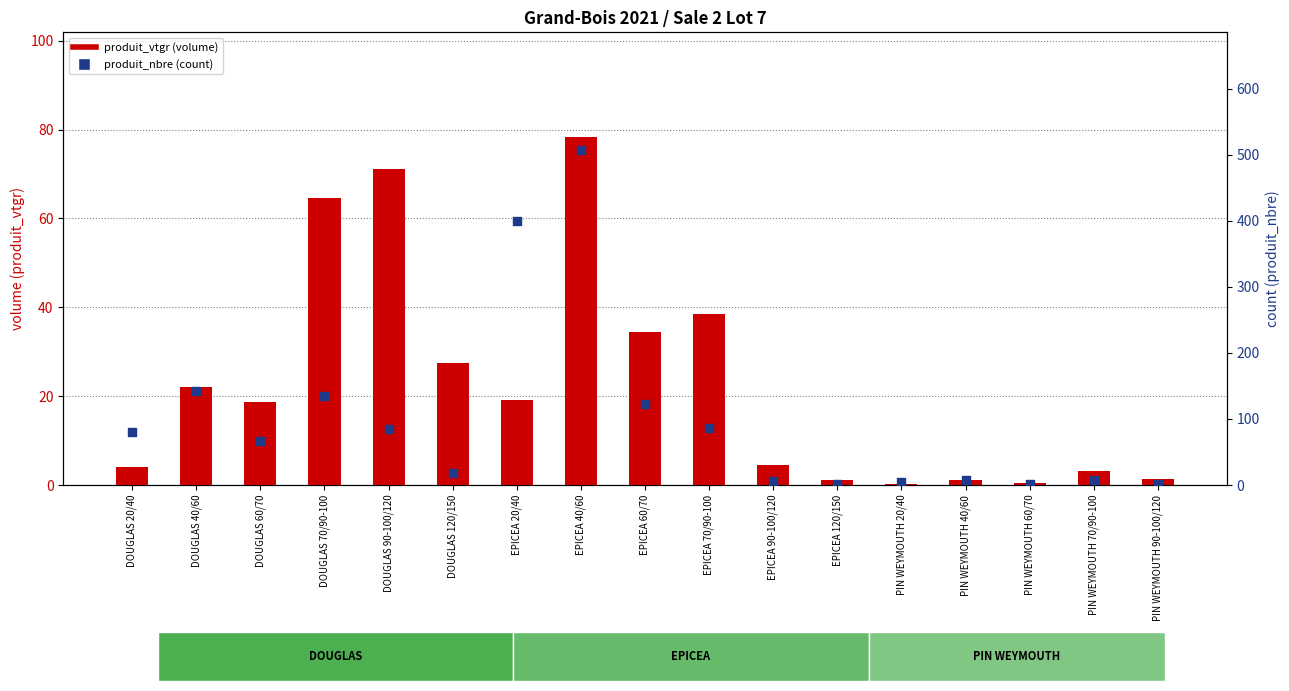

Which series has the widest spread of Y values?

produit_nbre (count)